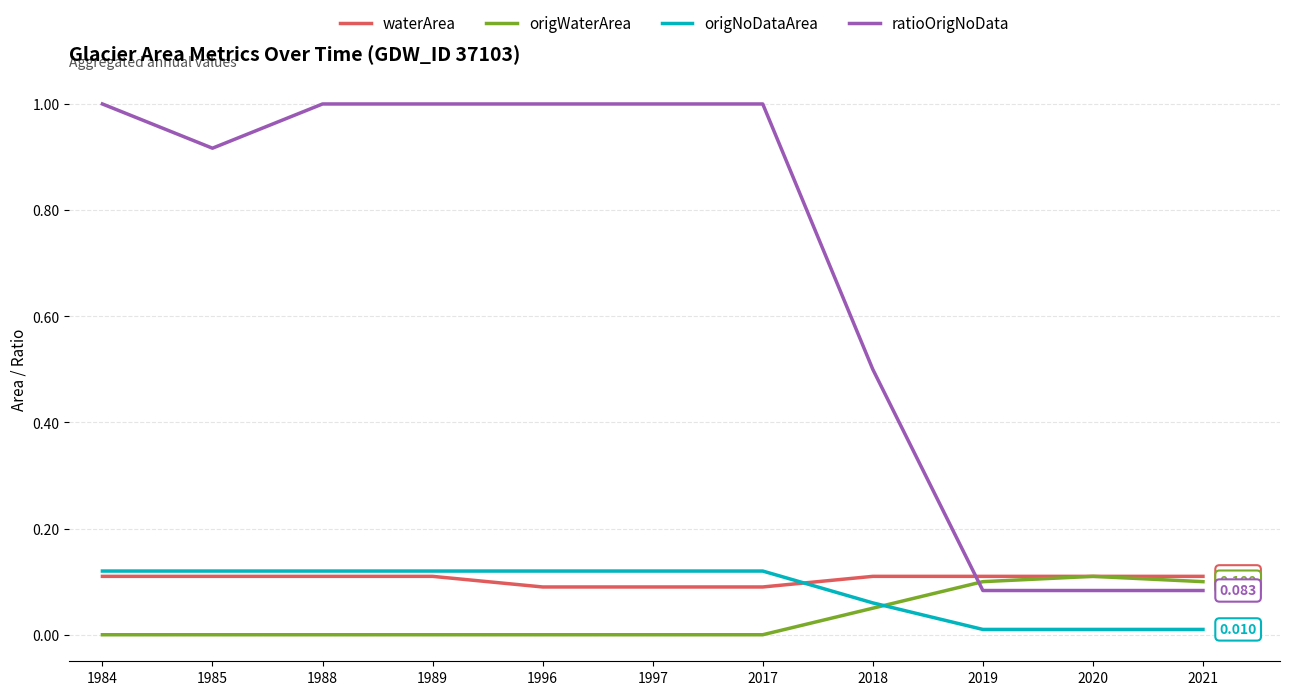

How many lines are shown in the chart?

4